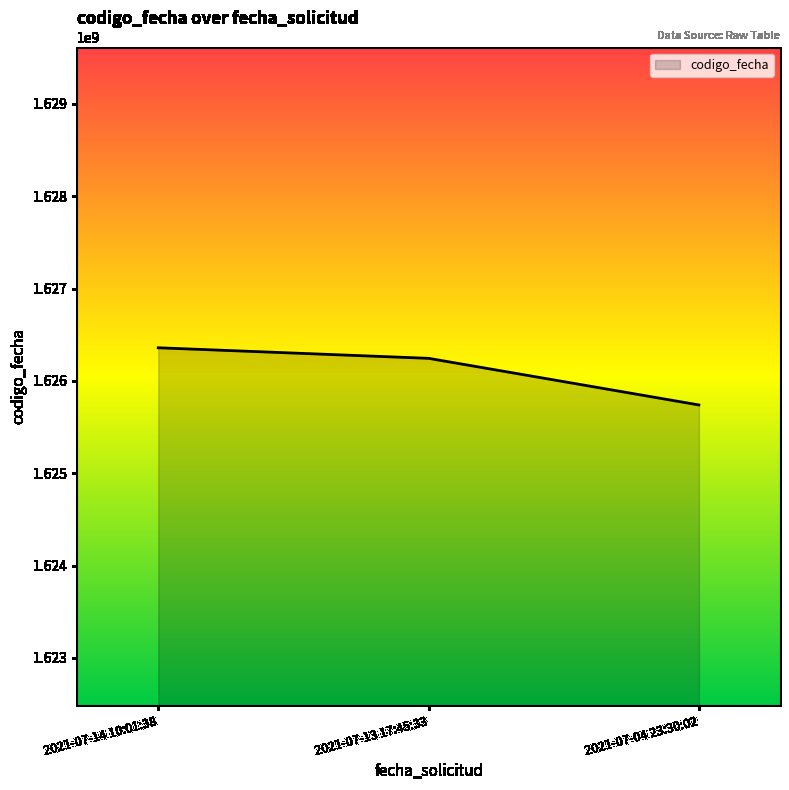

The value at 2021-07-04 23:30:02 is 1625739133. True or false?

True